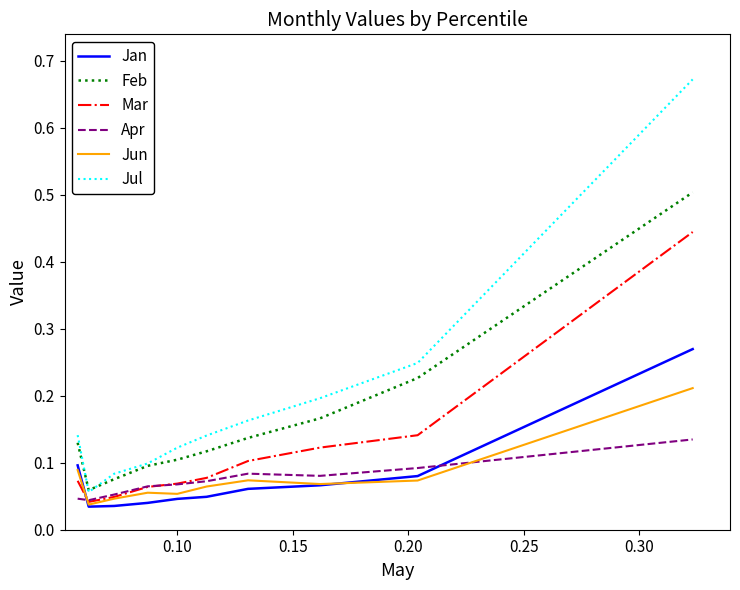

Which series has the largest total across all categories?

Jul